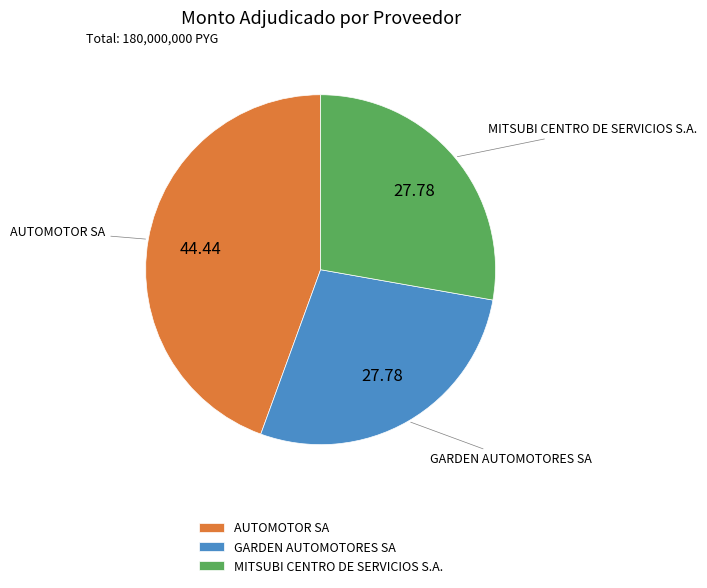

What is the largest slice in the pie chart?

AUTOMOTOR SA